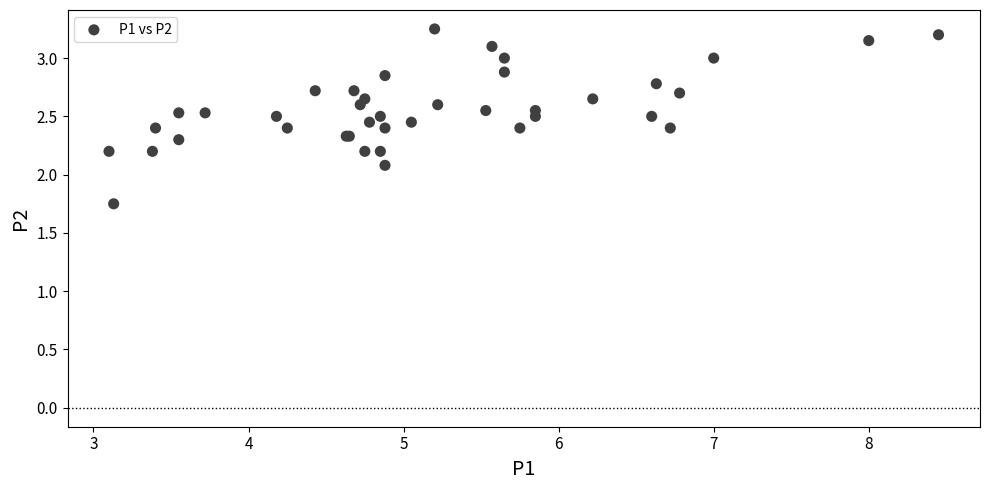

What Y value in the scatter plot is closest to 2?

2.1